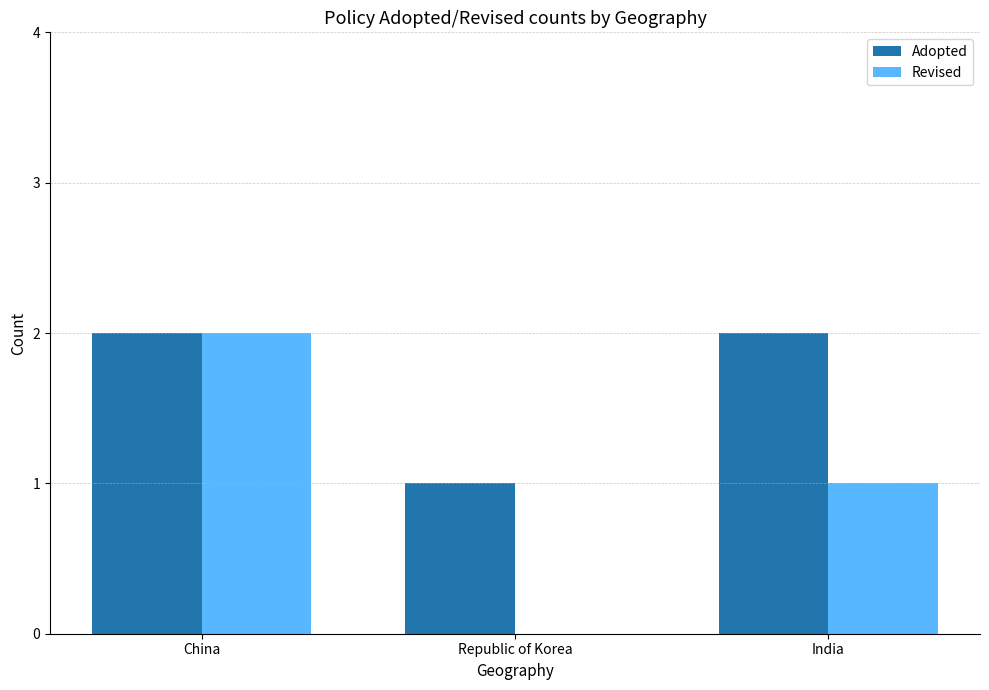

What is the sum of all Adopted values?

5